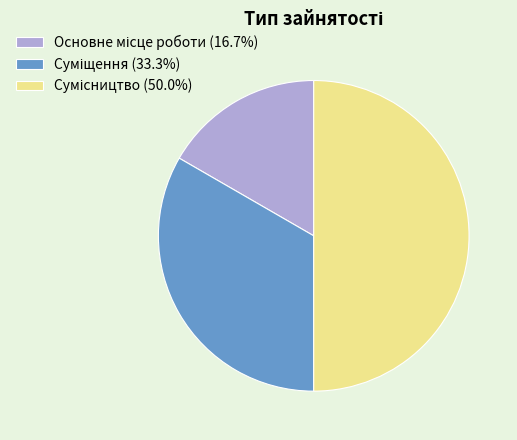

How much of the chart is everything except Суміщення?

66.7%